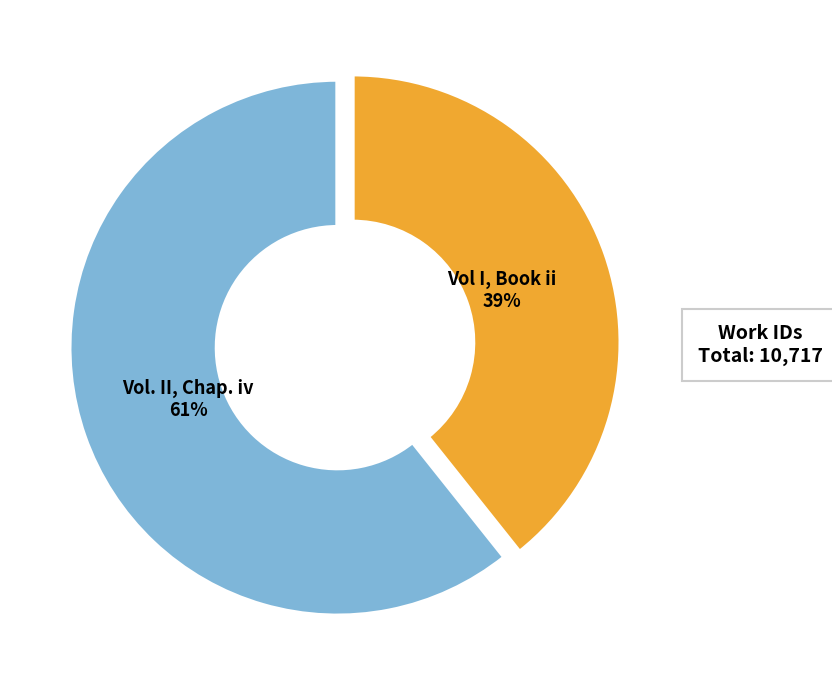

How many slices are in this pie chart?

2